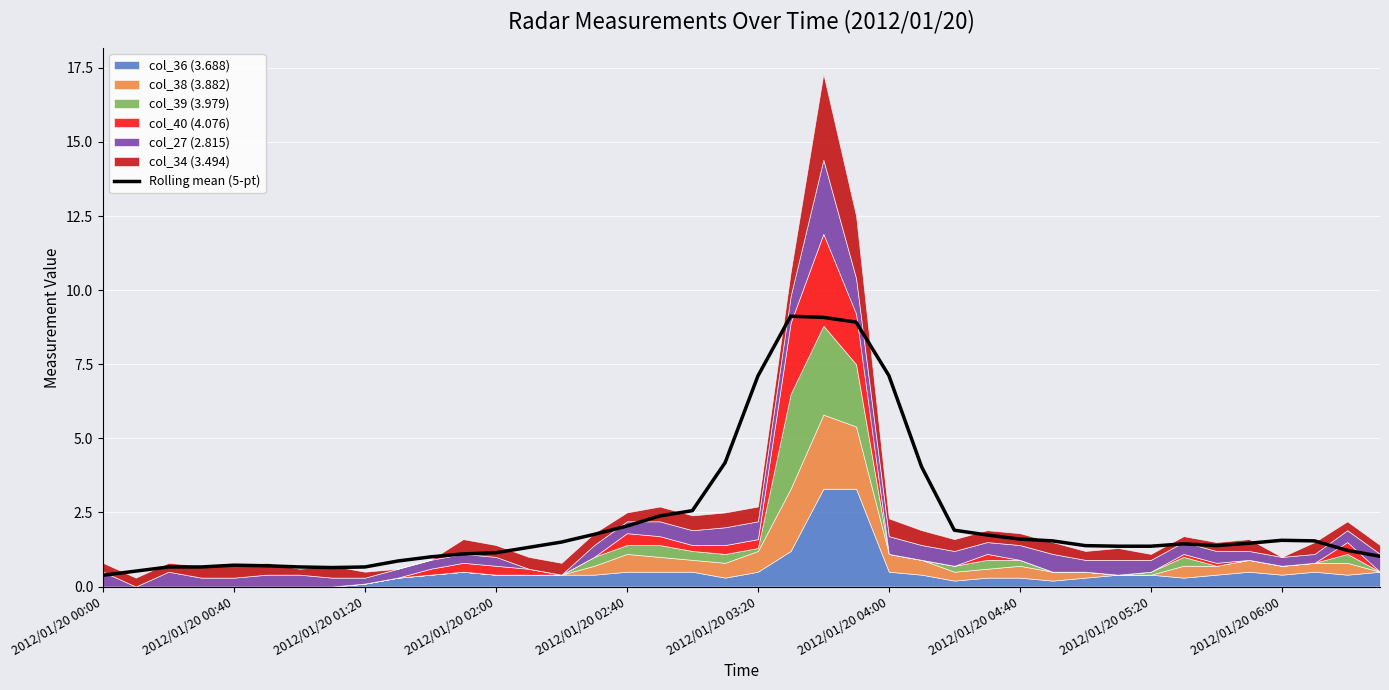

What value does the data have at 27?

1.7